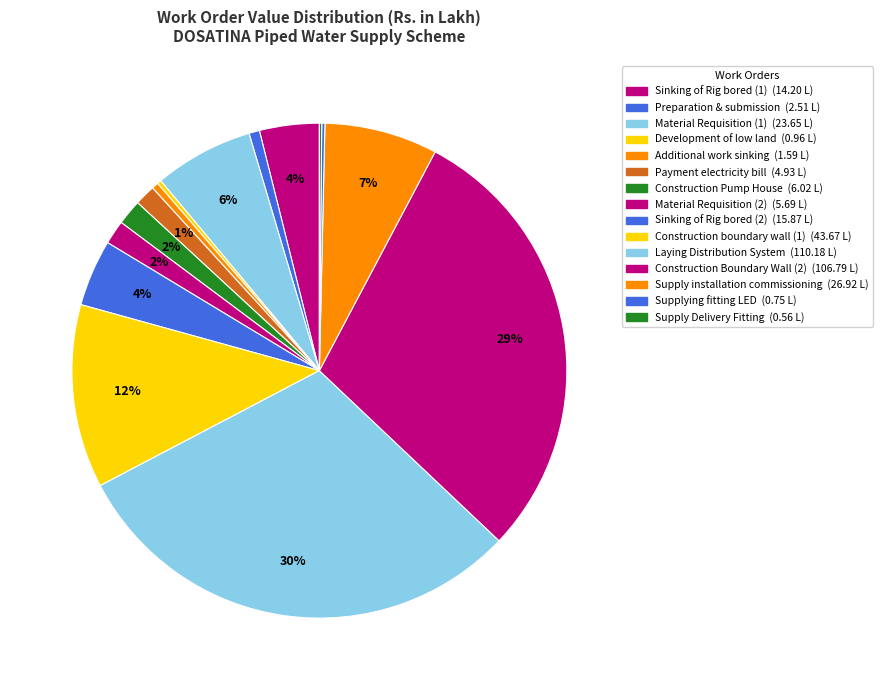

Does any single category account for the majority?

No